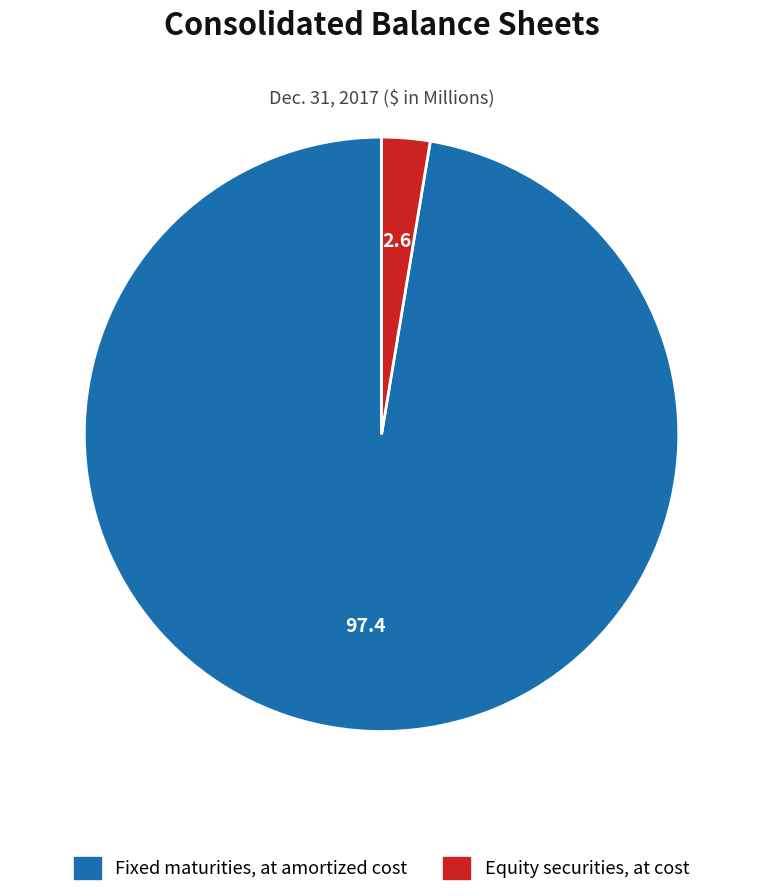

Is Fixed maturities, at amortized cost the majority of the pie?

Yes